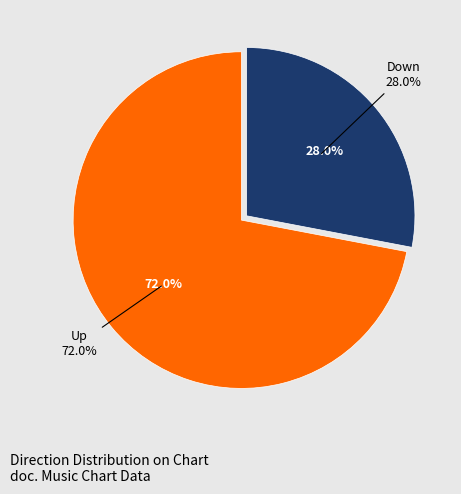

To the nearest percent, what is the difference between the largest and smallest slice percentages?

44%